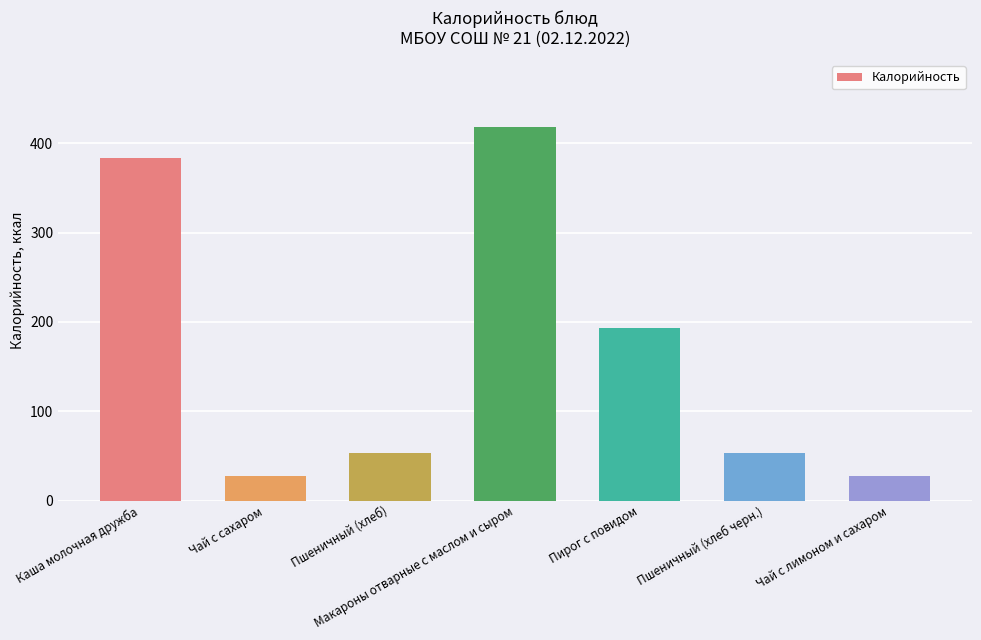

What is the difference between the values at Чай с сахаром and Пшеничный (хлеб черн.)?

25.6